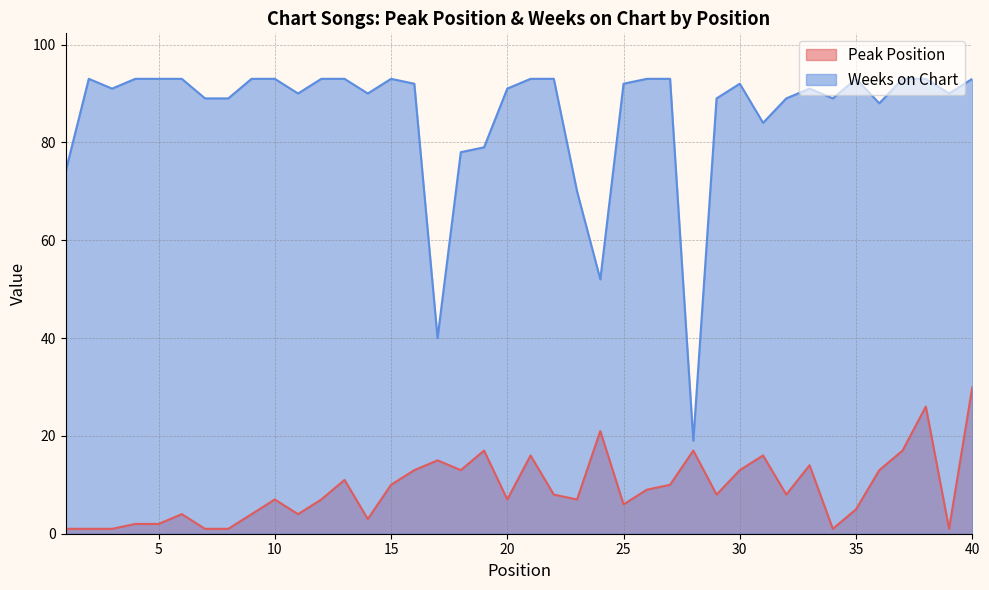

What is the maximum value shown in the chart?

93